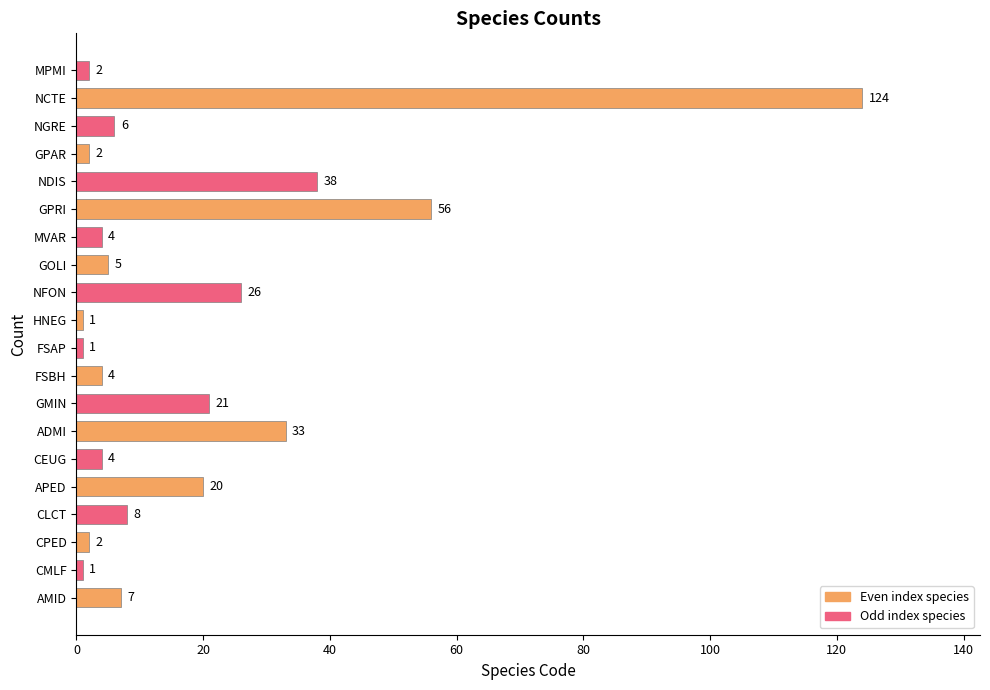

What is the difference between the second highest and minimum values?

55